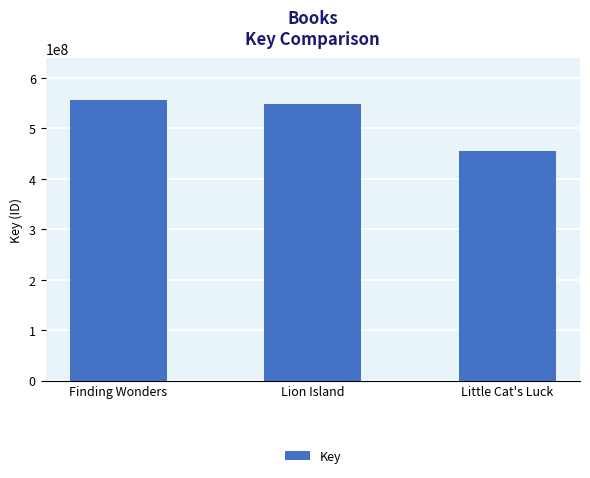

List the labels in order of value, largest first.

Finding Wonders, Lion Island, Little Cat's Luck